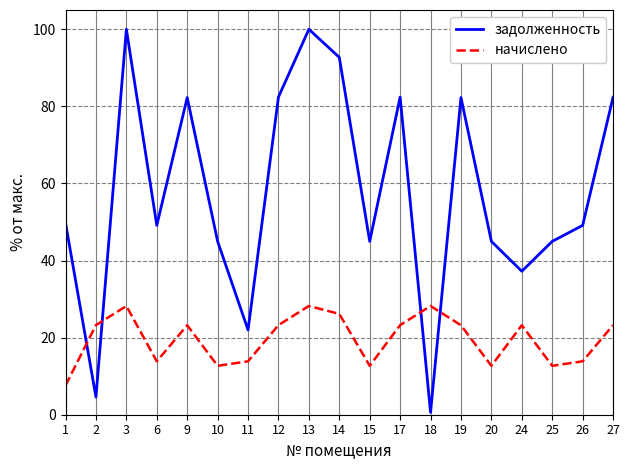

True or false: задолженность has more than 2 points higher than both neighbors.

True